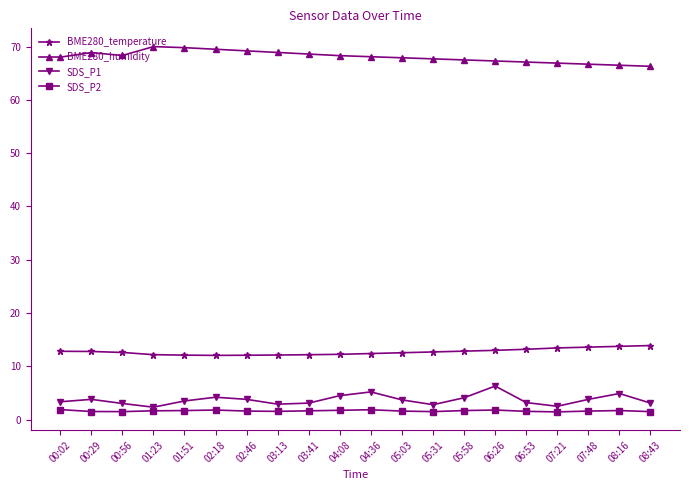

True or false: SDS_P1 and BME280_humidity intersect in this chart.

False